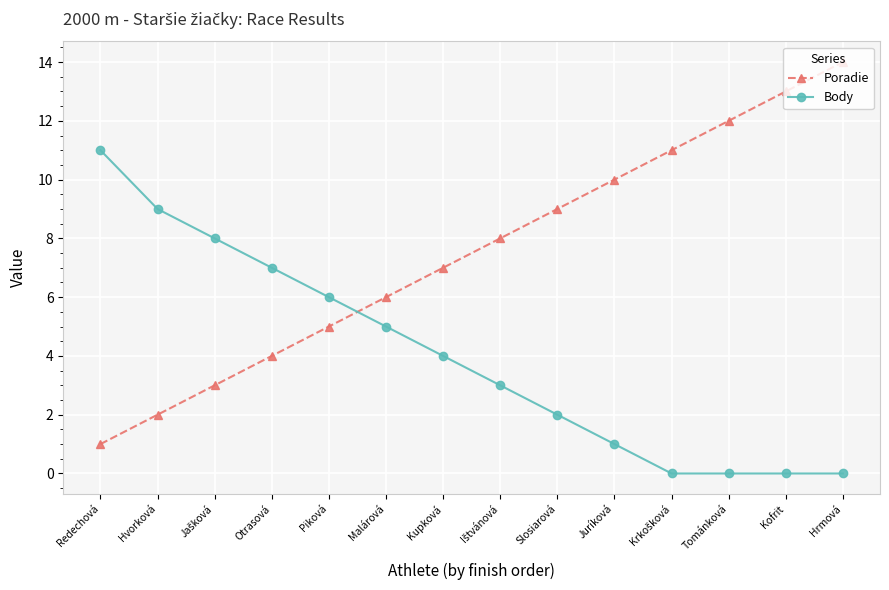

True or false: Poradie has more than 1 points higher than both neighbors.

False